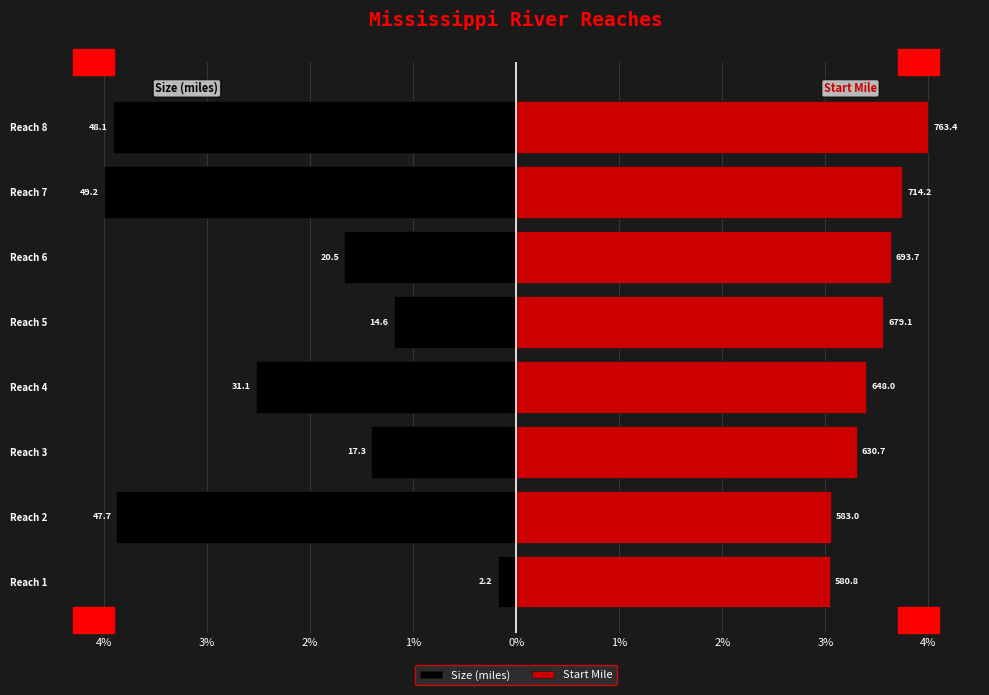

Rank the series at Reach 5 from lowest to highest value.

Size (miles), Start Mile